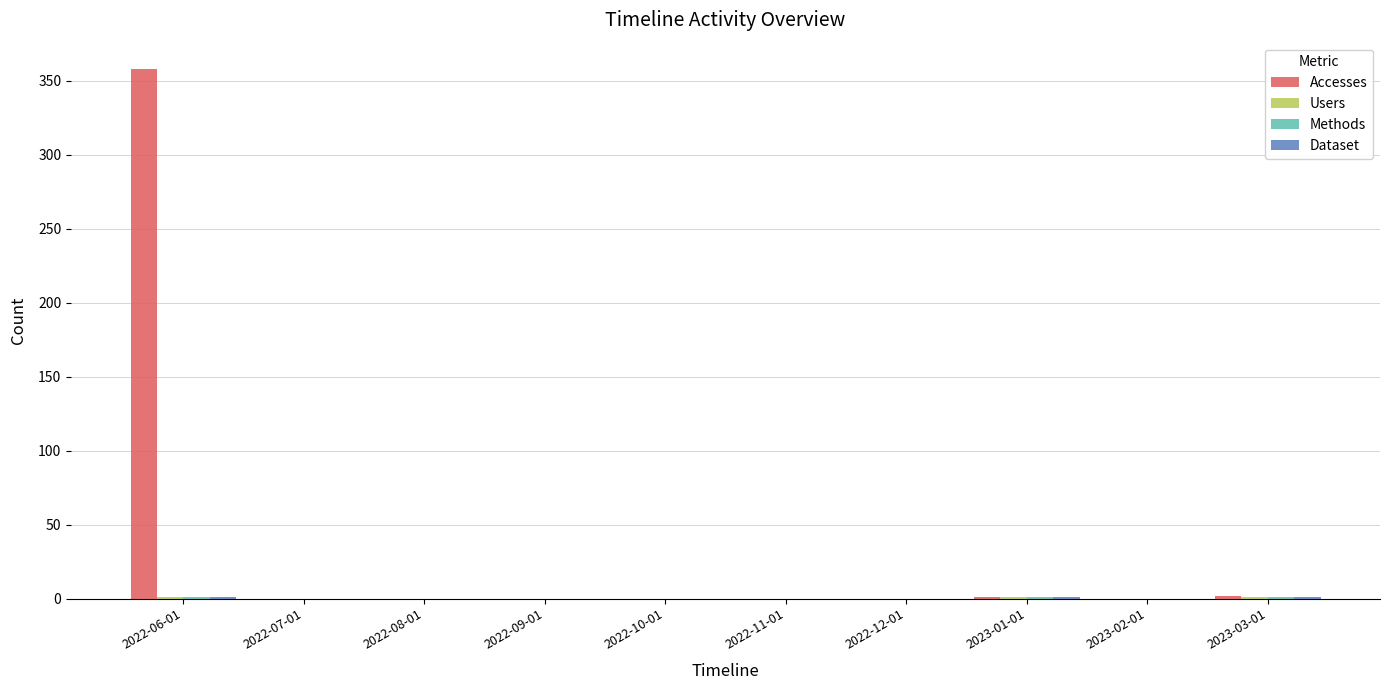

Which series has the widest spread of values?

Accesses